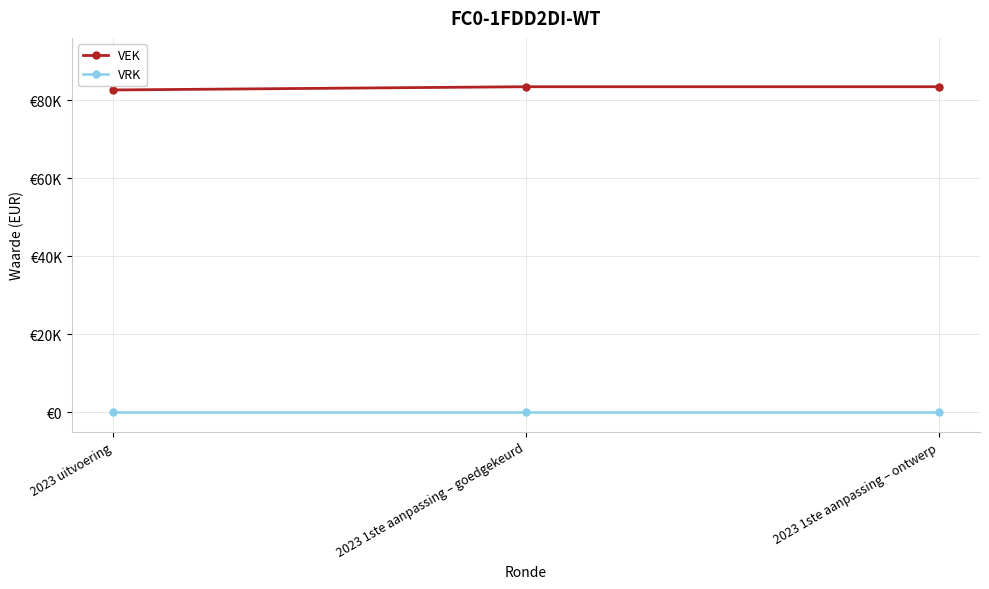

Rank the series at 2023 uitvoering from lowest to highest value.

VRK, VEK